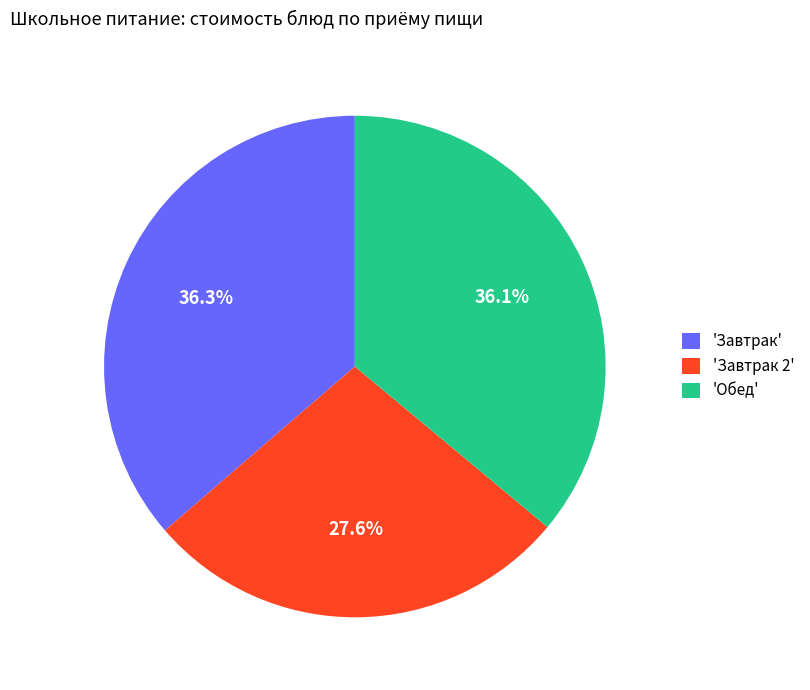

Count the number of slices in the pie.

3